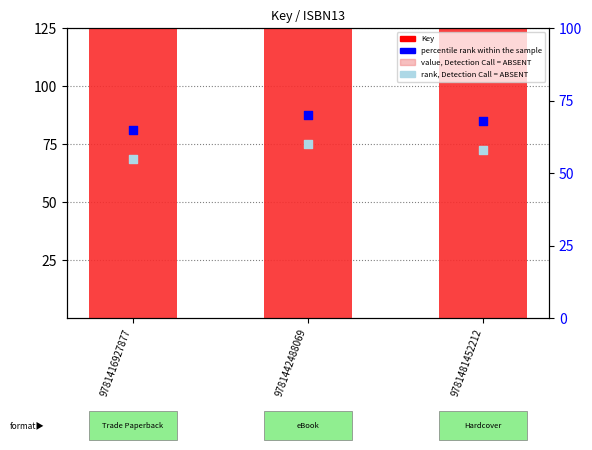

What is the total value across all series at 9781481452212?

12400.3